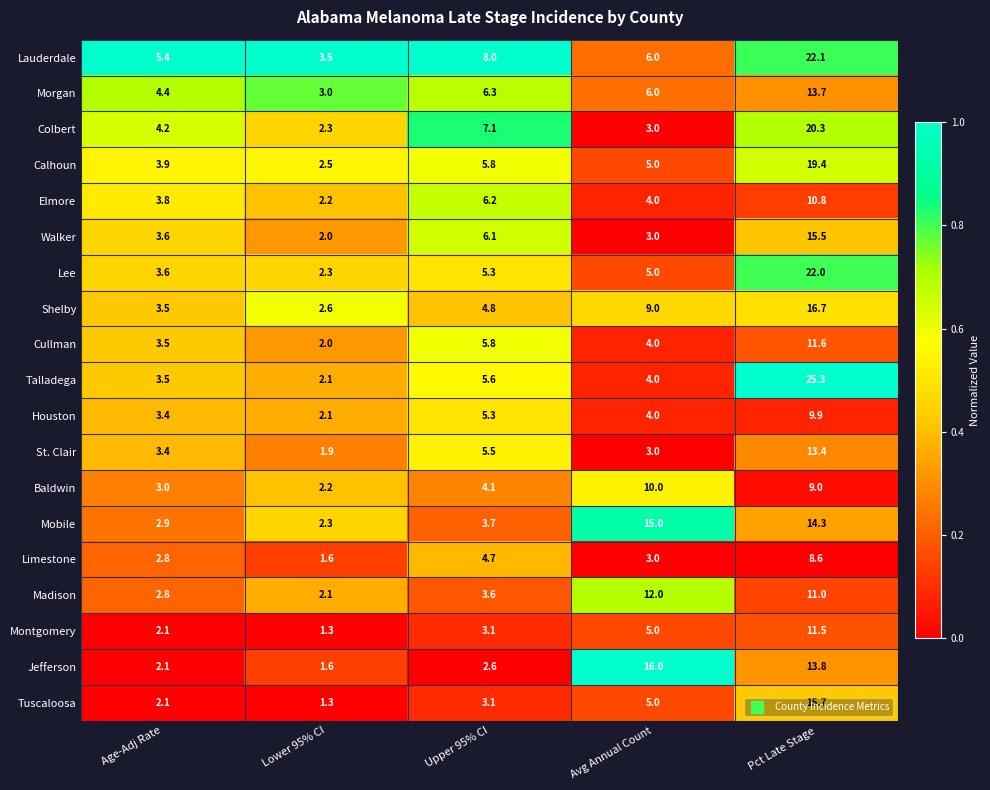

What is the lowest value of the Lee series?

2.3